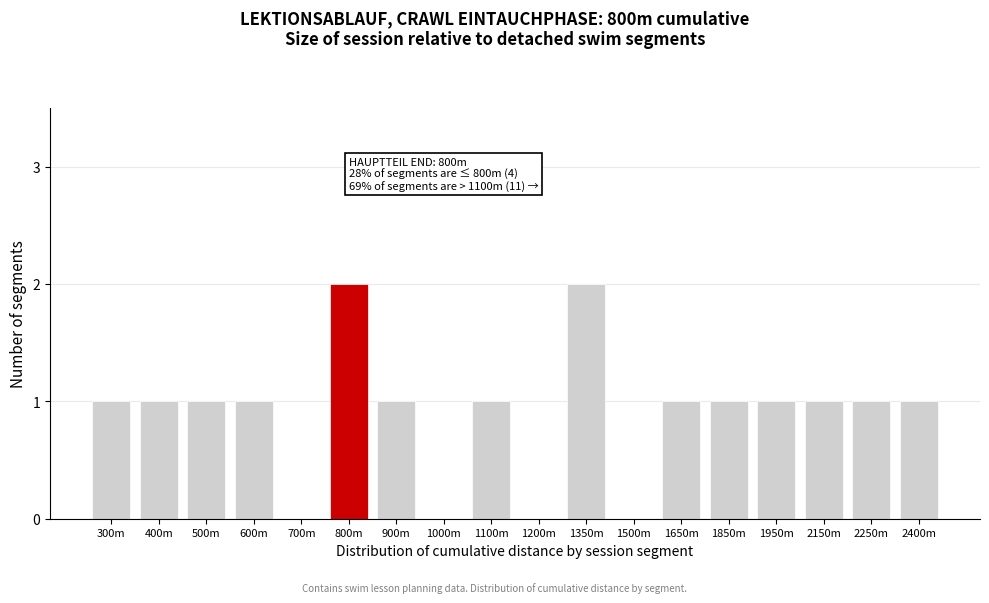

Reading left to right, what are all the values shown in this chart?

300m=1	400m=1	500m=1	600m=1	700m=0	800m=2	900m=1	1000m=0	1100m=1	1200m=0	1350m=2	1500m=0	1650m=1	1850m=1	1950m=1	2150m=1	2250m=1	2400m=1